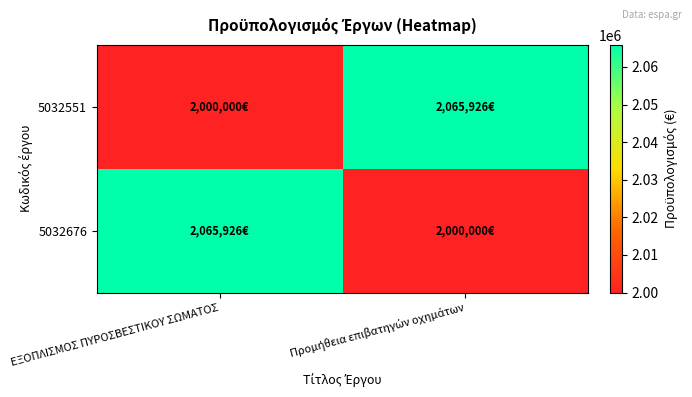

At how many categories does at least one series exceed 2028494?

2